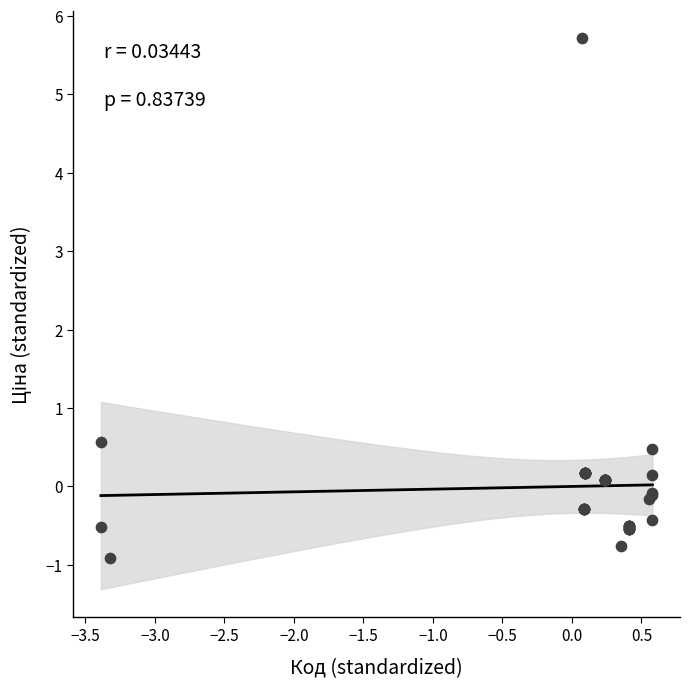

What Y value in the scatter plot is closest to 2?

0.6